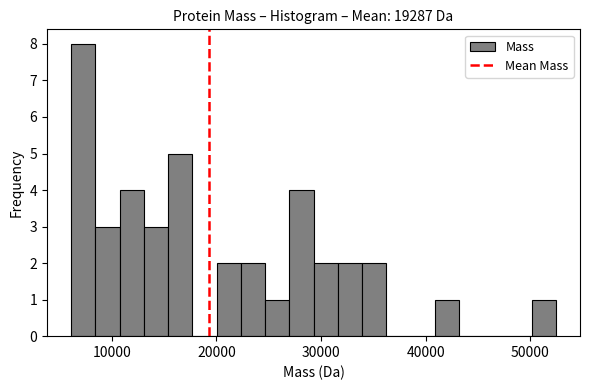

Around what value on the x-axis is the tallest bar? Give the approximate position of its centre, as read against the axis.

7000